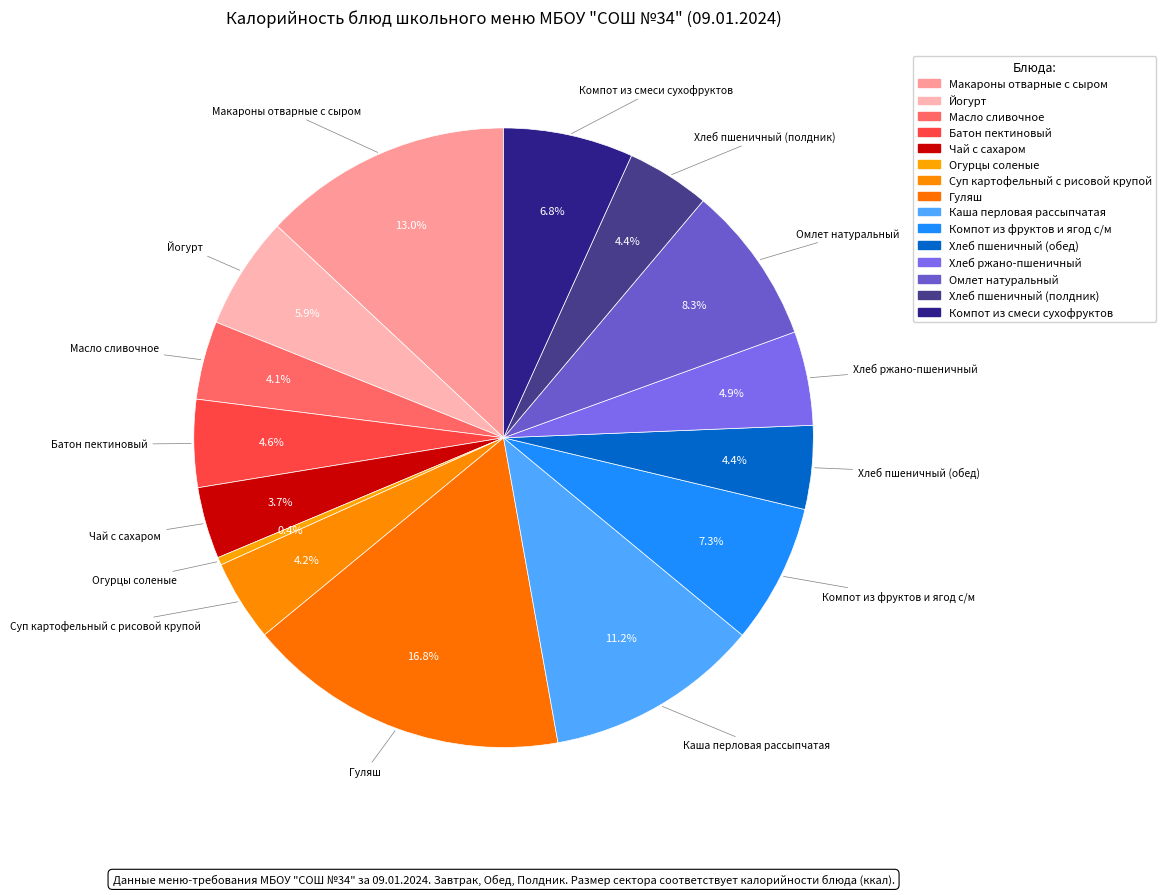

What is the total percentage of Омлет натуральный and Батон пектиновый?

12.9%